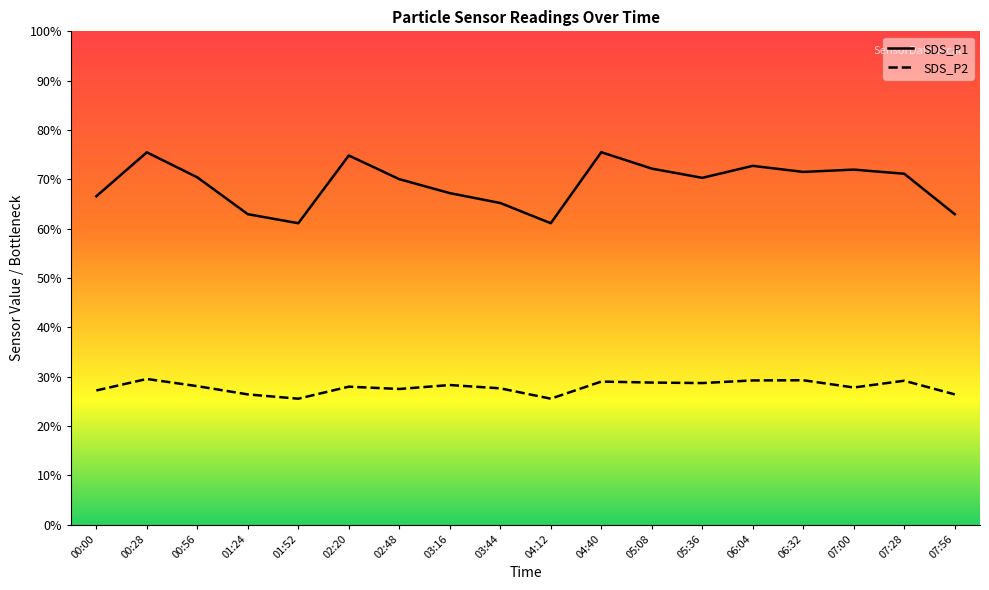

What is the label of the 8th point from the right?

04:40